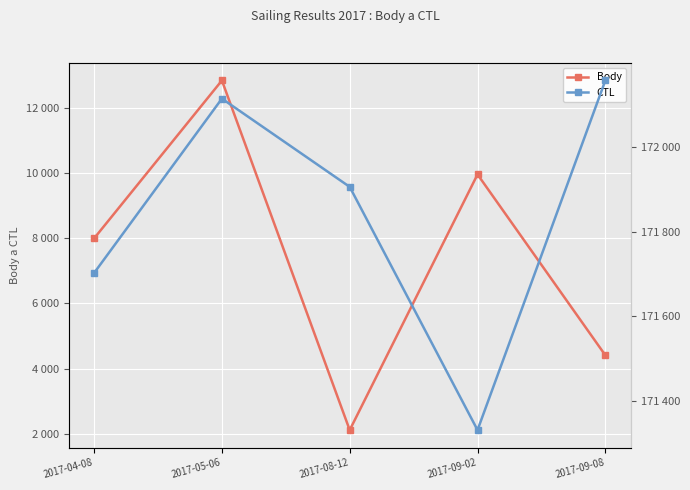

Which category has the lowest value in the Body series?

2017-08-12